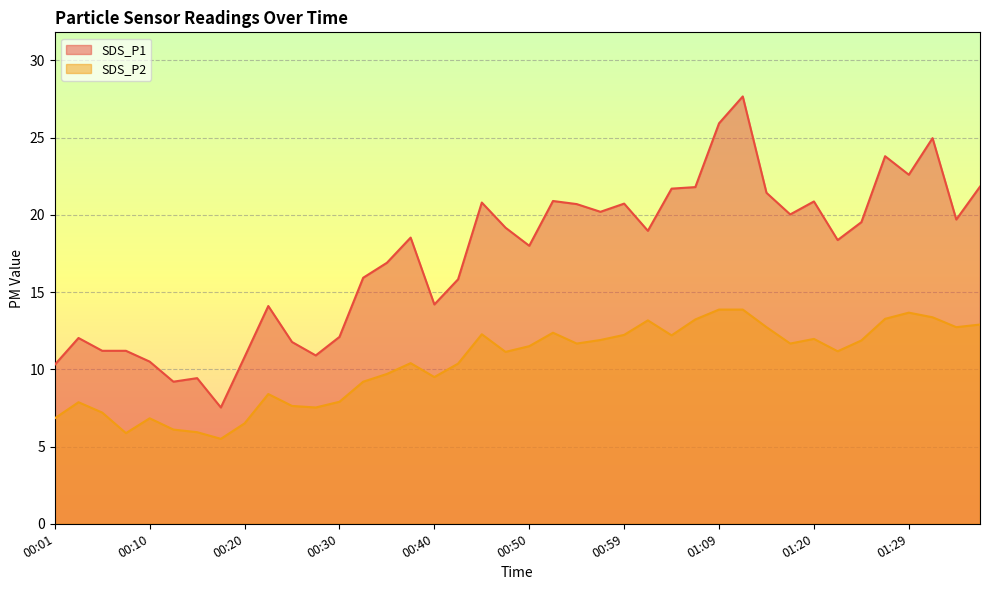

Which has a higher value, 00:30 or 01:27?

01:27